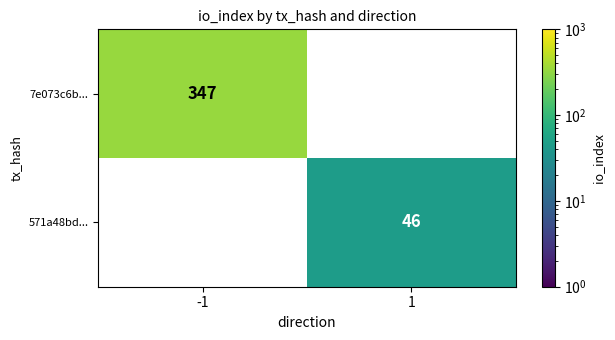

The 571a48bd... series shows 64 at 1. True or false?

False